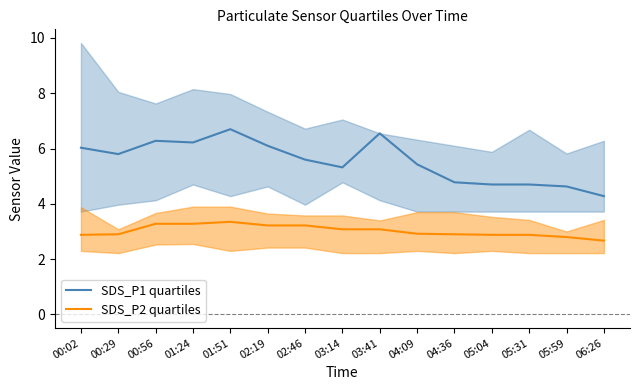

Where is SDS_P1 quartiles nearest to the value 5?

04:36